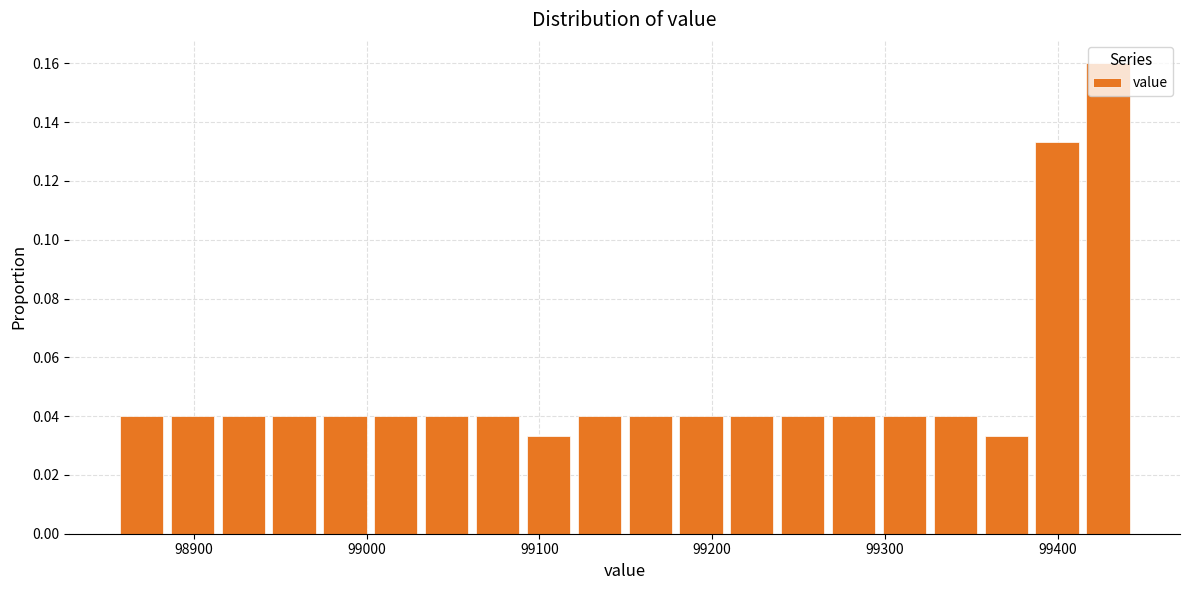

Read against the x-axis, roughly where is the centre of the tallest bar?

99430